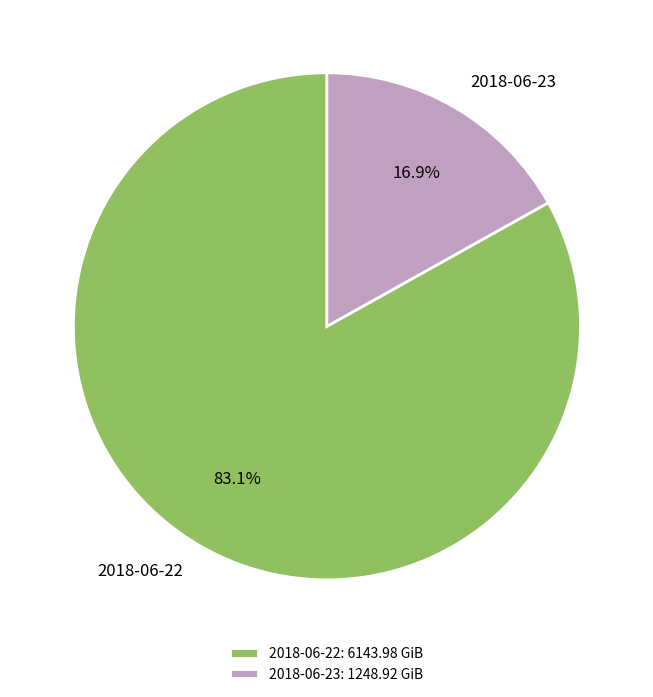

To the nearest percent, what is the combined percentage of 2018-06-22 and 2018-06-23?

100%